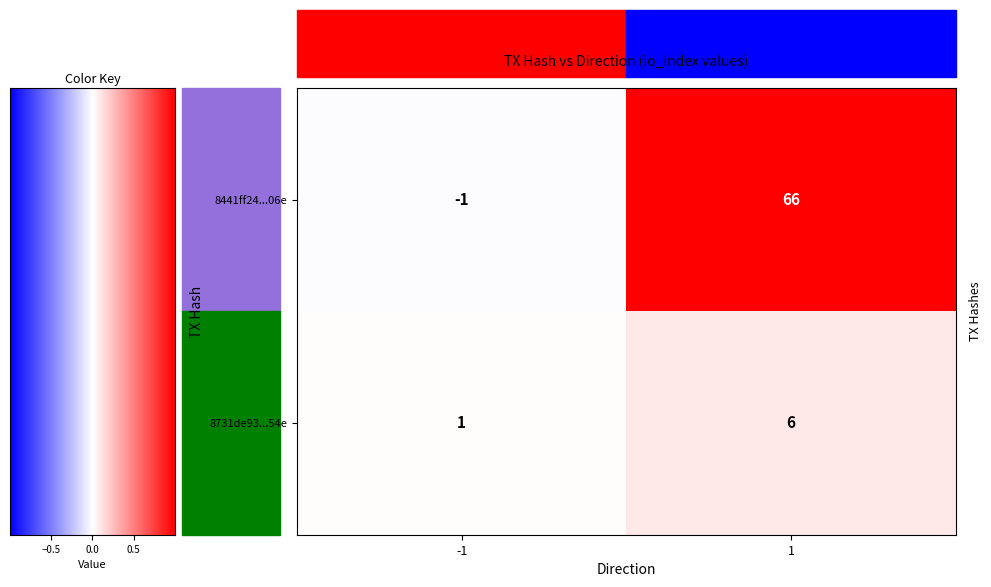

What is the sum of the 8731de93...54e values at -1 and 1?

7